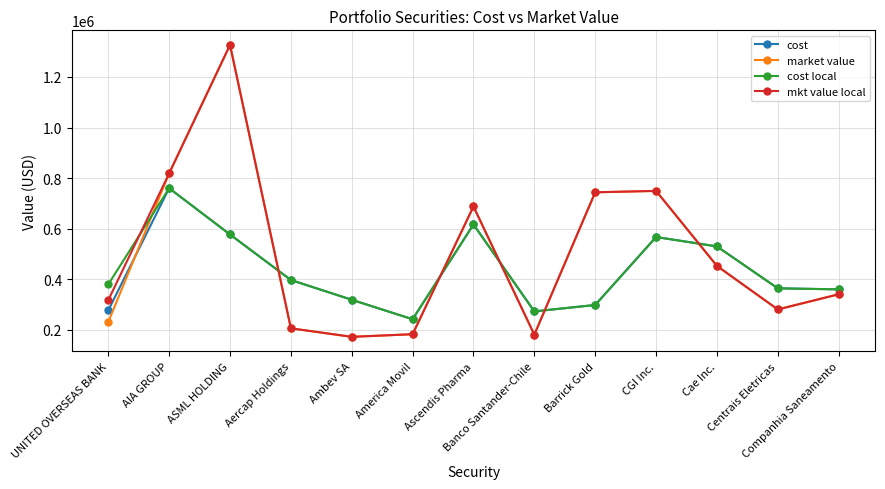

What is the spread (max minus min) of values at Barrick Gold?

445297.9